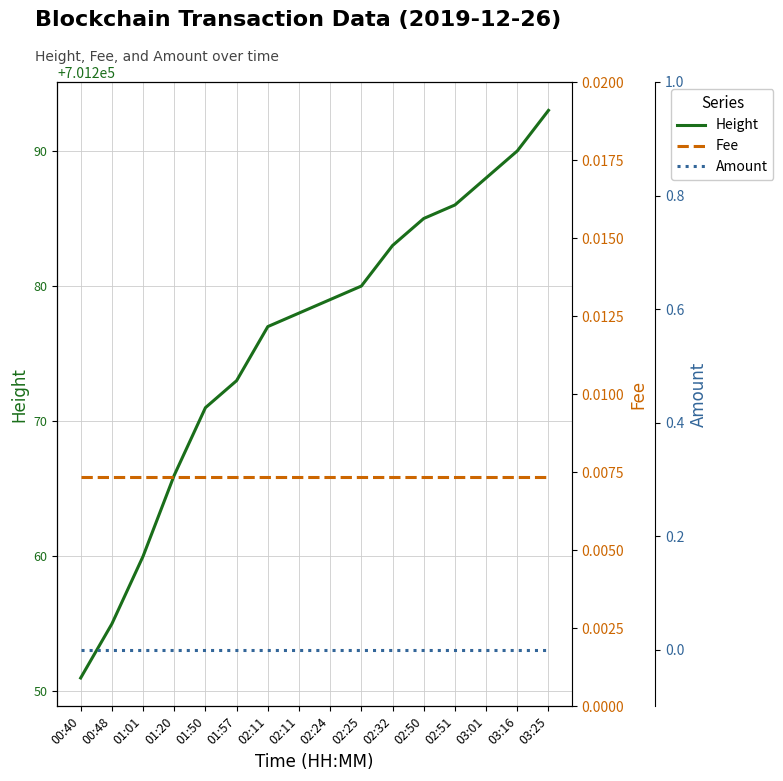

At which category is the sum across all series the highest?

03:25